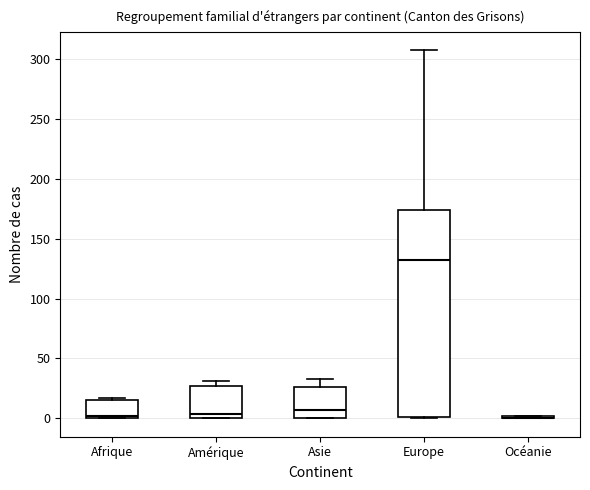

Reading left to right, transcribe this box plot: for each box, give where its median line is, the range the box spans, and where its two whiskers end, as read against the y-axis. The values are not printed on the chart, so give them approximately, as read against the axis.

Afrique: median 0 (just above the box's lower edge), box 0 to 15, whiskers 0 to 15 (just above the box's upper edge)
Amérique: median 5, box 0 to 25, whiskers 0 to 30
Asie: median 5, box 0 to 25, whiskers 0 to 35
Europe: median 130, box 0 to 175, whiskers 0 to 305
Océanie: box collapsed to a line at 0, whiskers 0 to 0